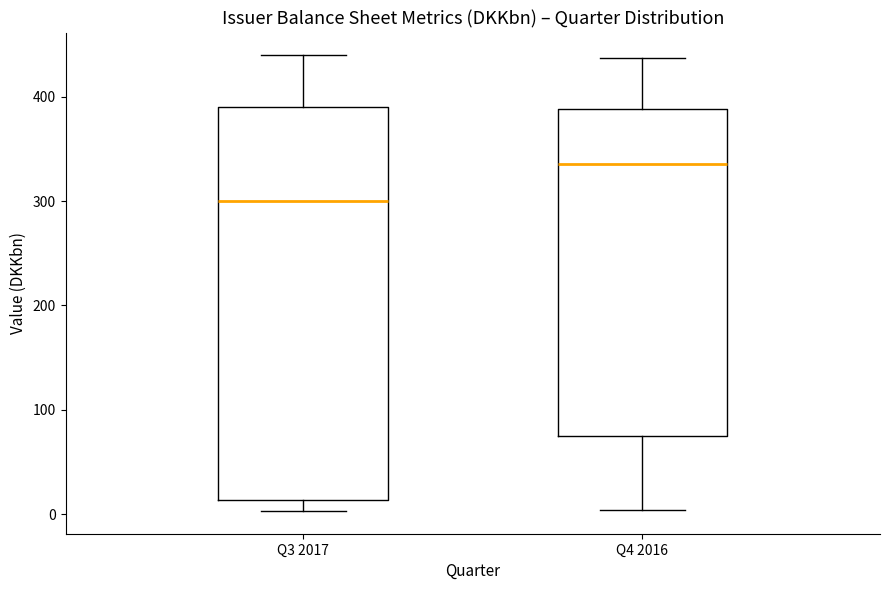

Where does the lower whisker of the box for Q3 2017 end on the y-axis? The values are not printed on the chart, so give them approximately, as read against the axis.

0